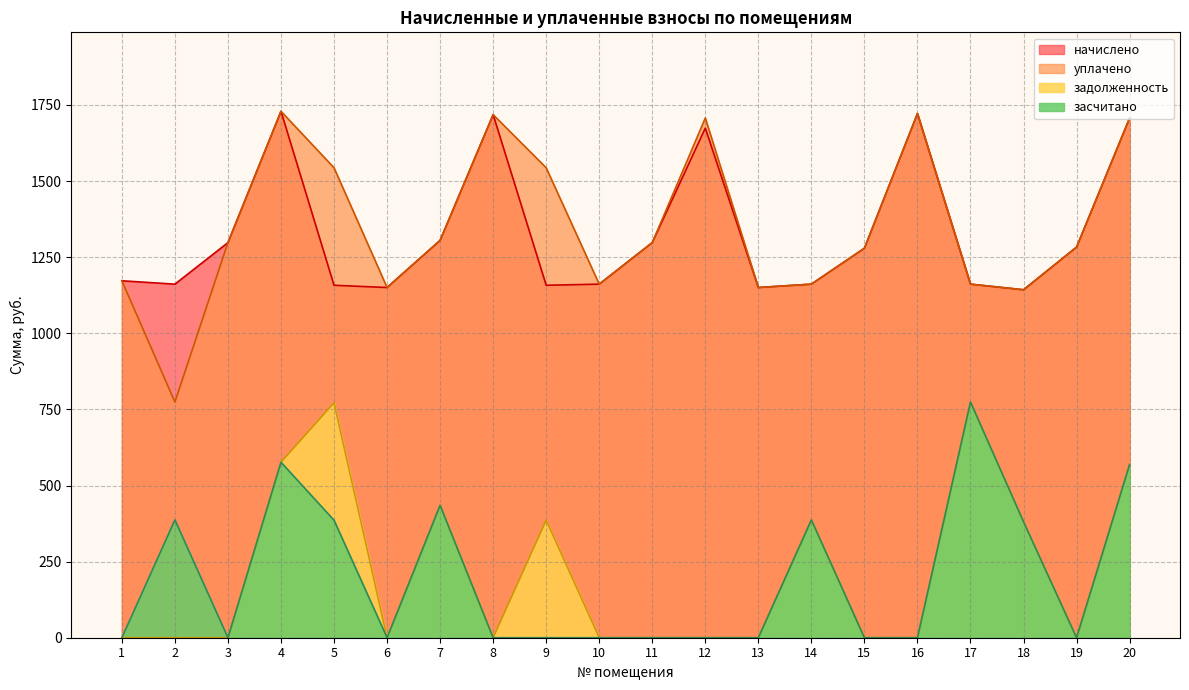

In засчитано, how many points are higher than both neighbors (excluding endpoints)?

5